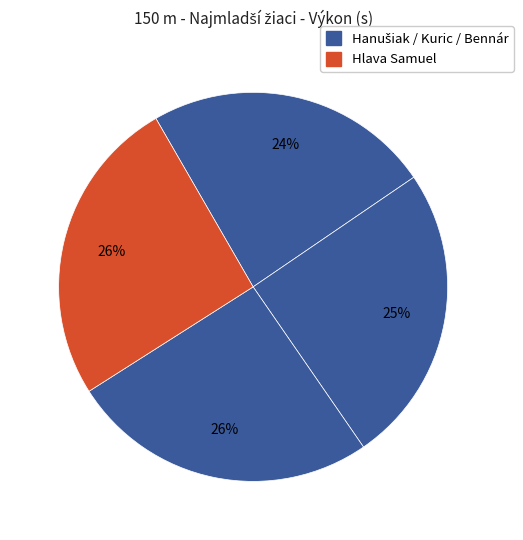

Which slice is the largest?

Hlava Samuel